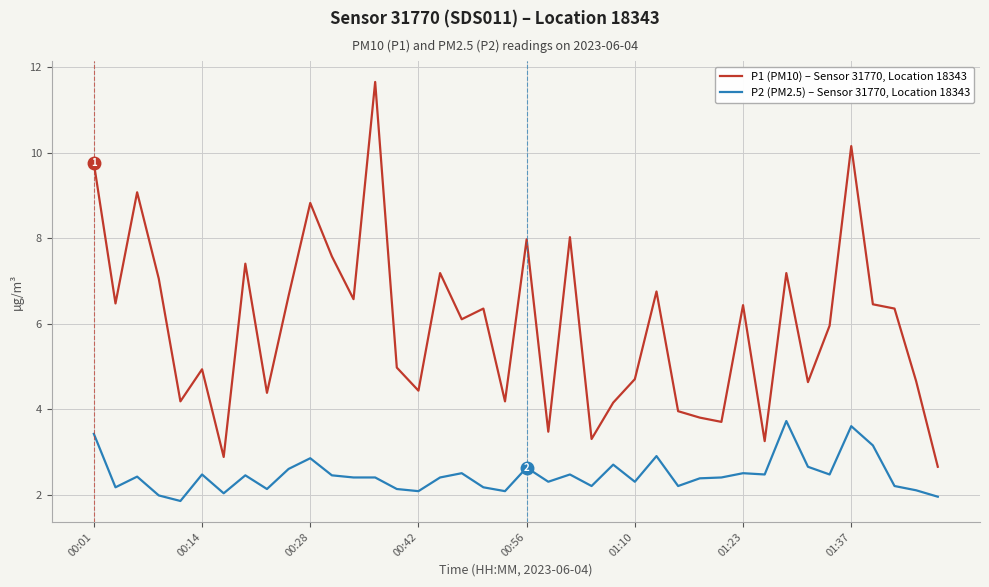

At how many categories does at least one series exceed 3?

38